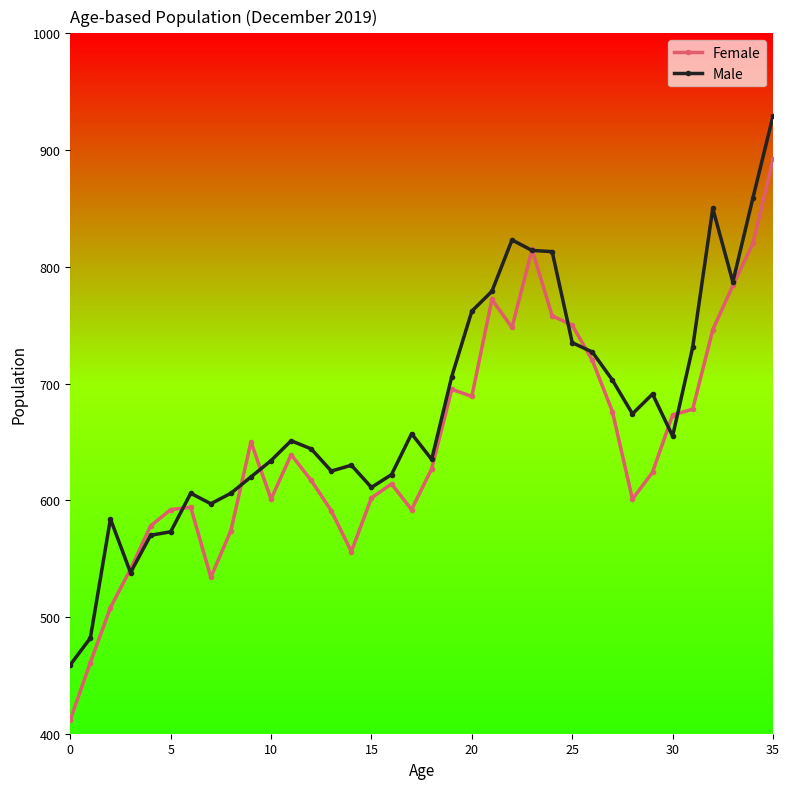

What is the sum of all Male values?

24382